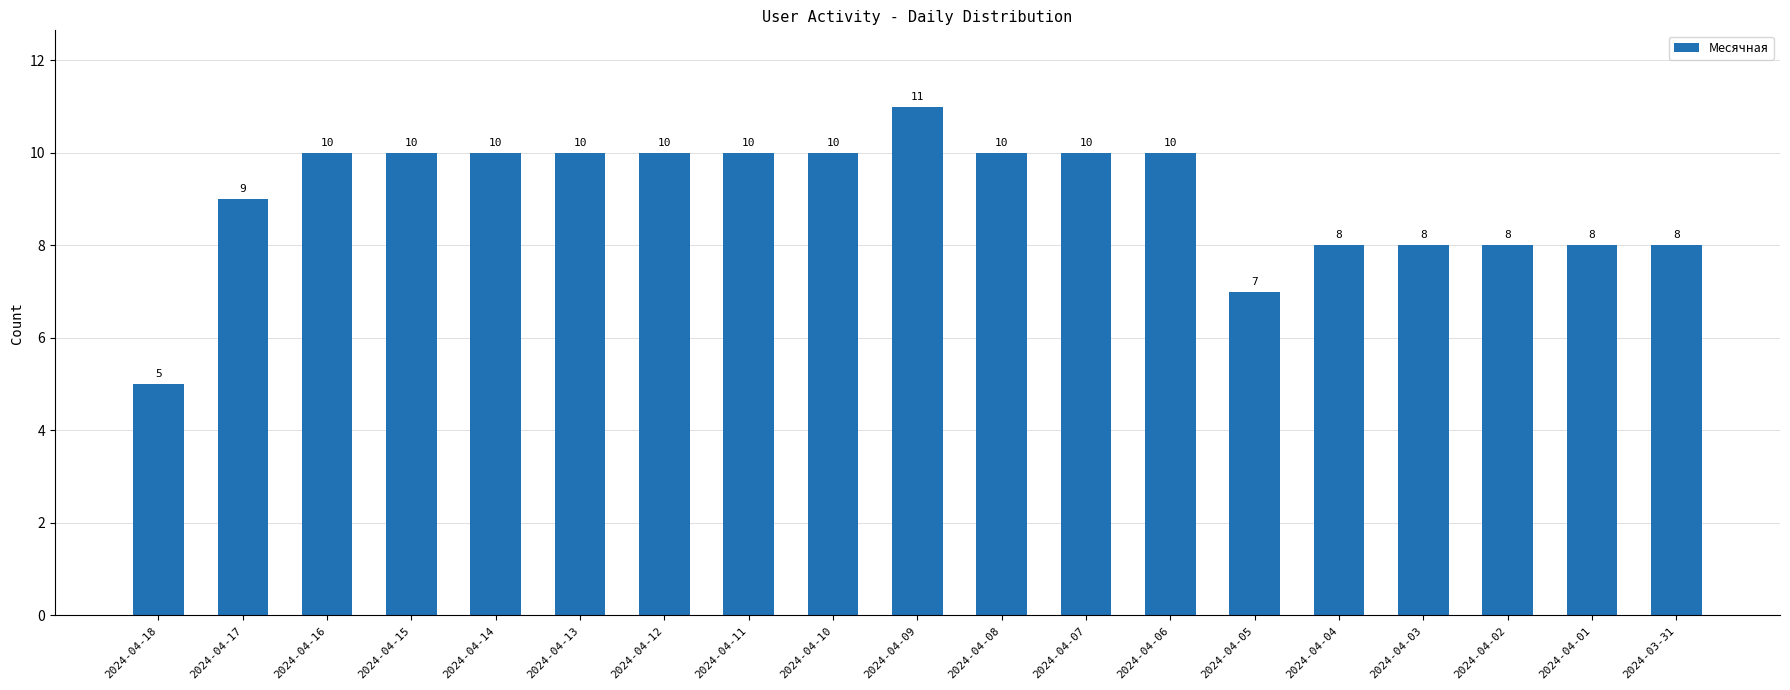

What is the change in value from 2024-04-08 to 2024-03-31?

-2